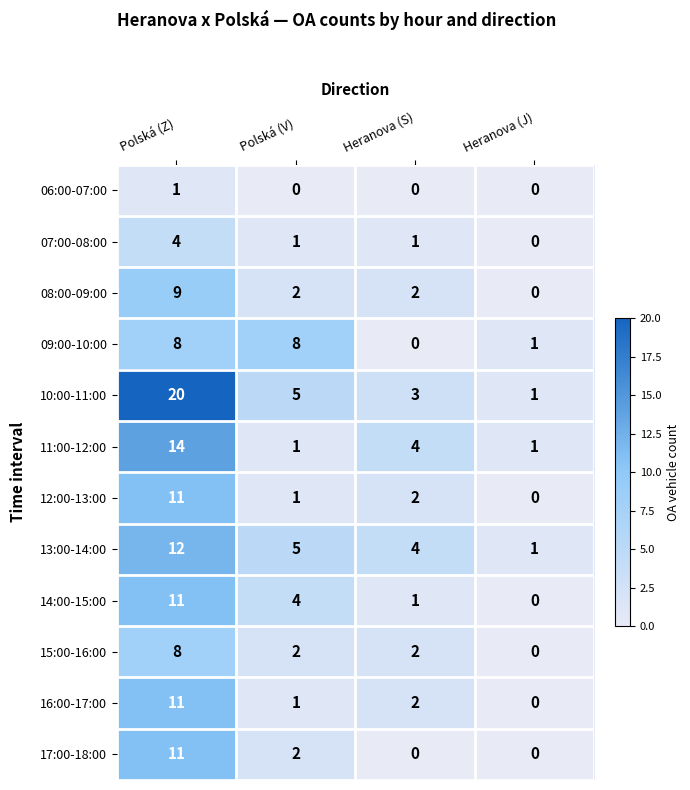

At which label is 09:00-10:00 closest to 4?

Heranova (J)